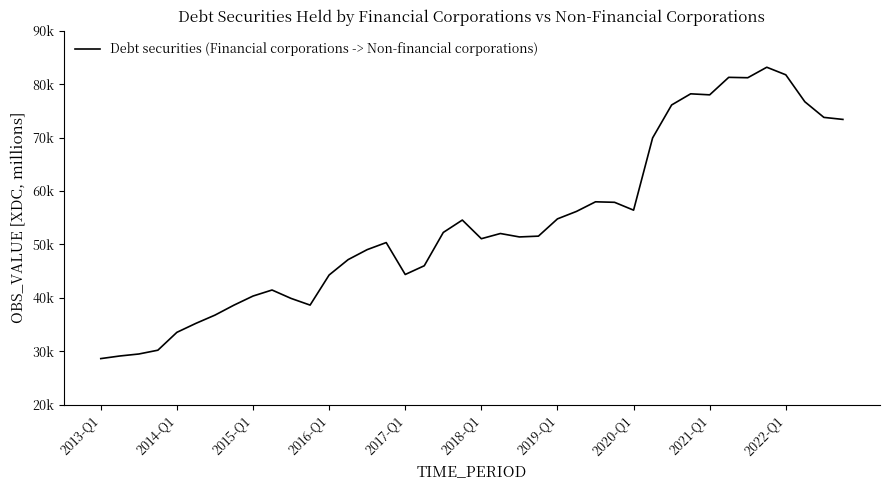

At which label does the data first exceed 51538?

18